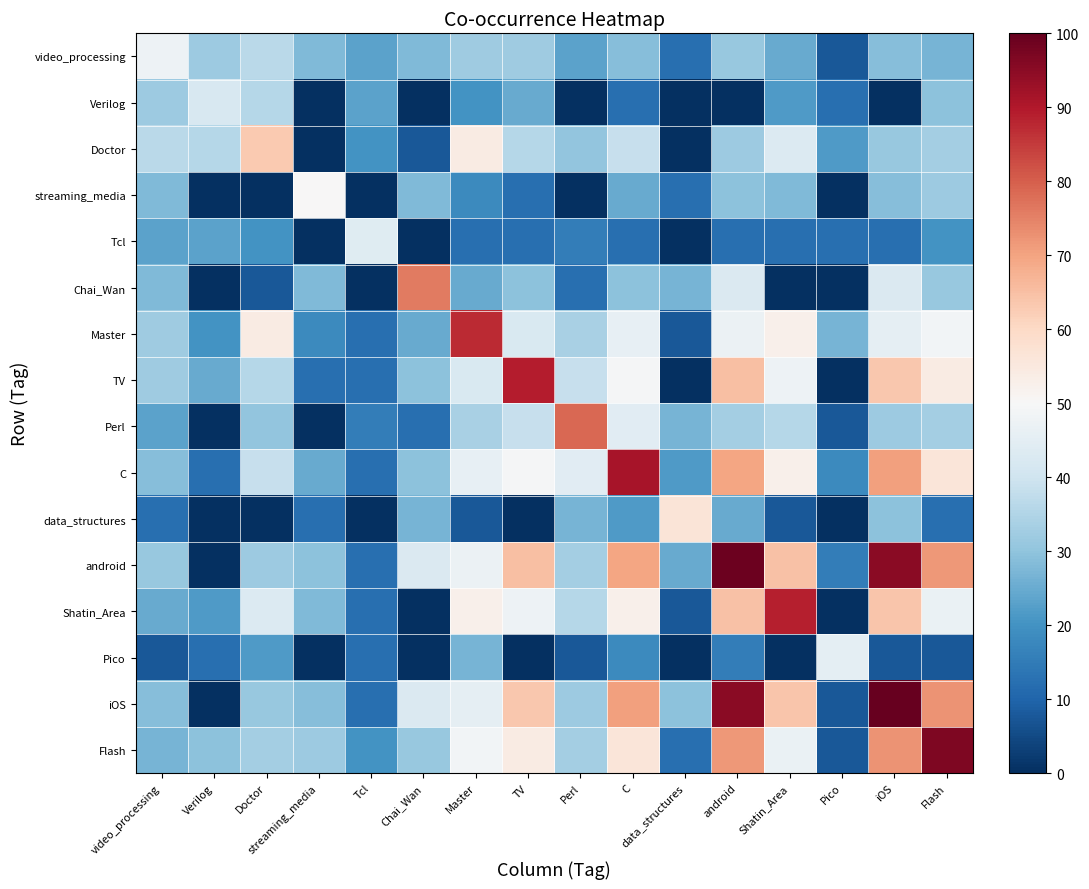

How many distinct data groups are displayed?

16